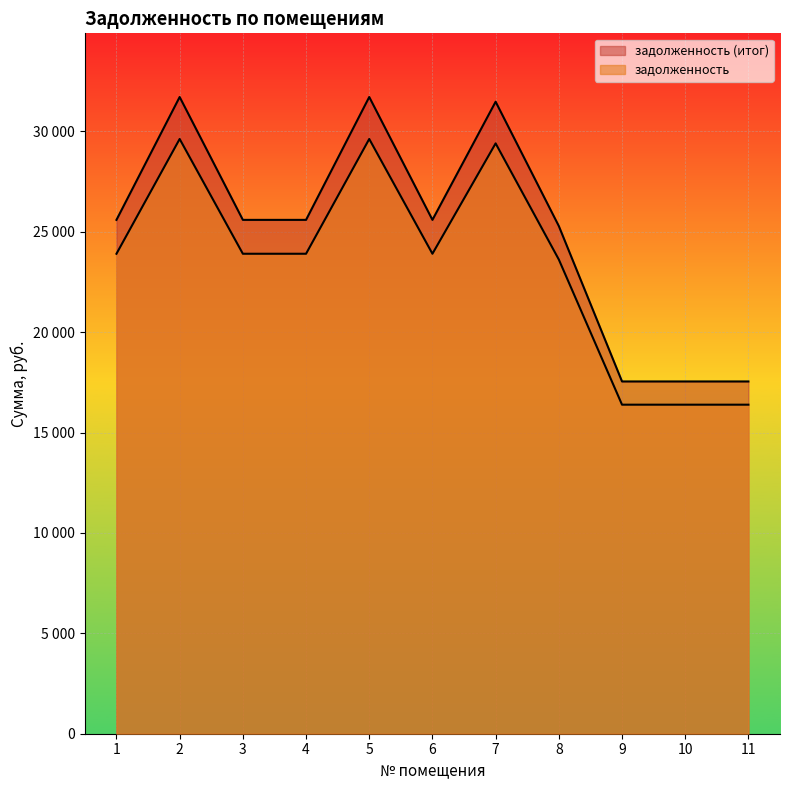

What is the approximate value of задолженность (итог) at 8?

25285.0